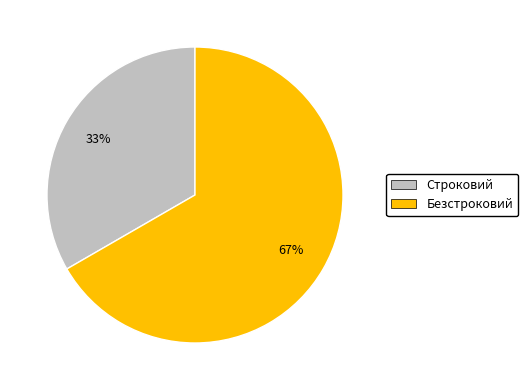

Rank the categories by value from lowest to highest.

Строковий, Безстроковий